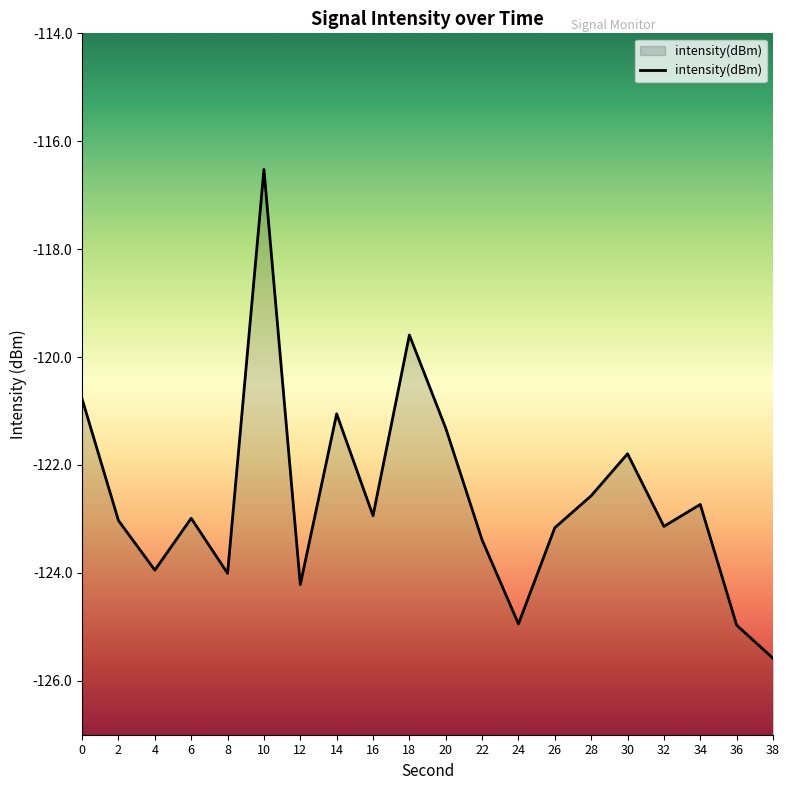

List the labels in order of value, smallest first.

38, 36, 24, 12, 8, 4, 22, 26, 32, 2, 6, 16, 34, 28, 30, 20, 14, 0, 18, 10